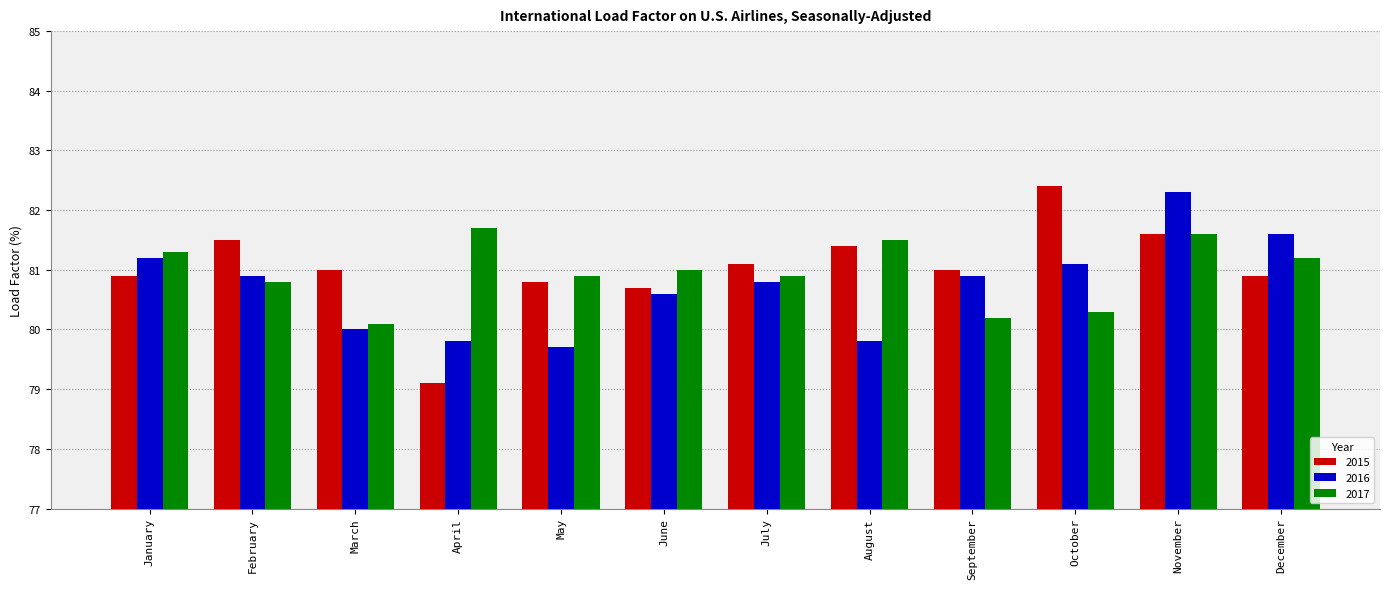

What is the approximate value of 2017 at January?

81.3